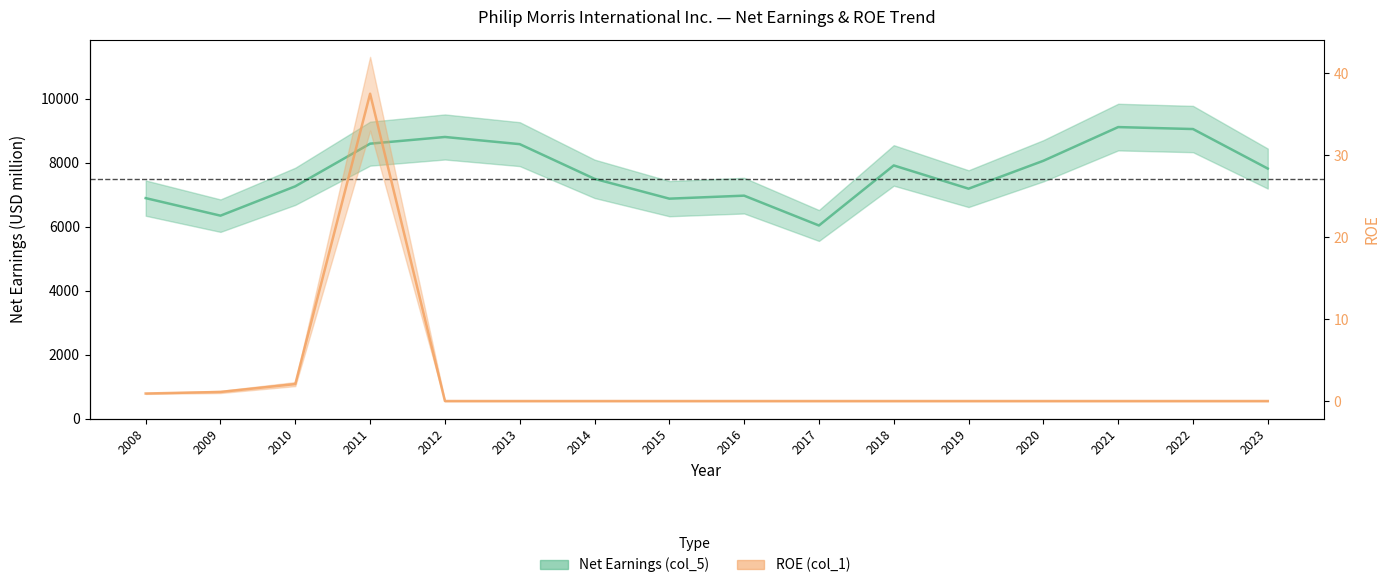

Reading left to right, extract all data points from this chart.

Net Earnings (col_5): 2008=6890.0	2009=6342.0	2010=7259.0	2011=8591.0	2012=8800.0	2013=8576.0	2014=7493.0	2015=6873.0	2016=6967.0	2017=6035.0	2018=7911.0	2019=7185.0	2020=8056.0	2021=9109.0	2022=9048.0	2023=7813.0
ROE (col_1): 2008=0.9	2009=1.1	2010=2.1	2011=37.5	2012=0.0	2013=0.0	2014=0.0	2015=0.0	2016=0.0	2017=0.0	2018=0.0	2019=0.0	2020=0.0	2021=0.0	2022=0.0	2023=0.0